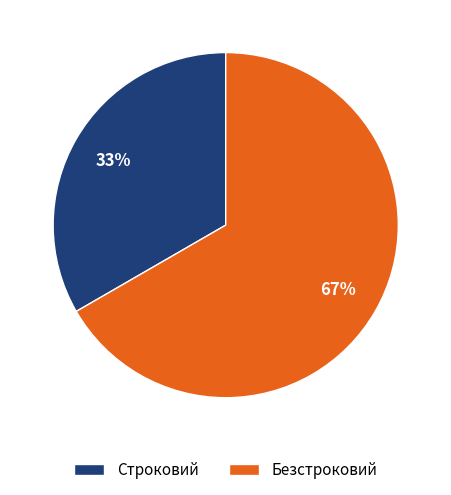

Which slice is the smallest?

Строковий